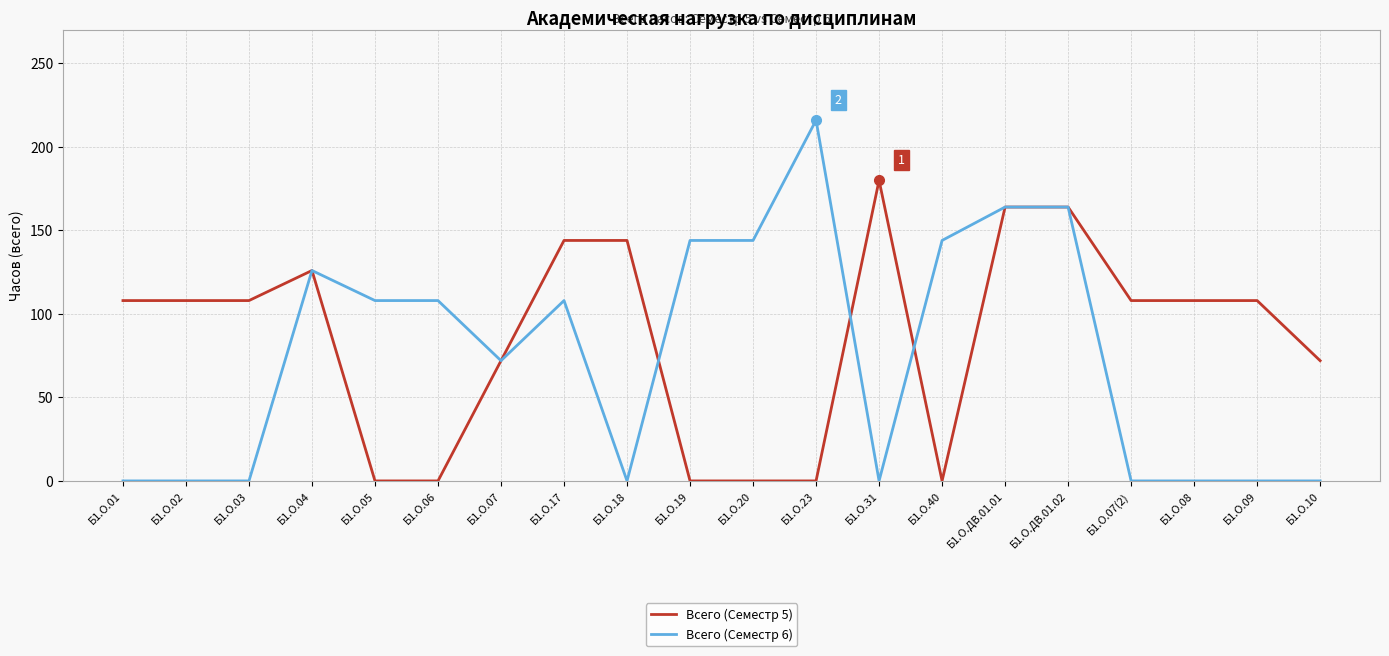

Rank the series by their average value, from highest to lowest.

Всего (Семестр 5), Всего (Семестр 6)